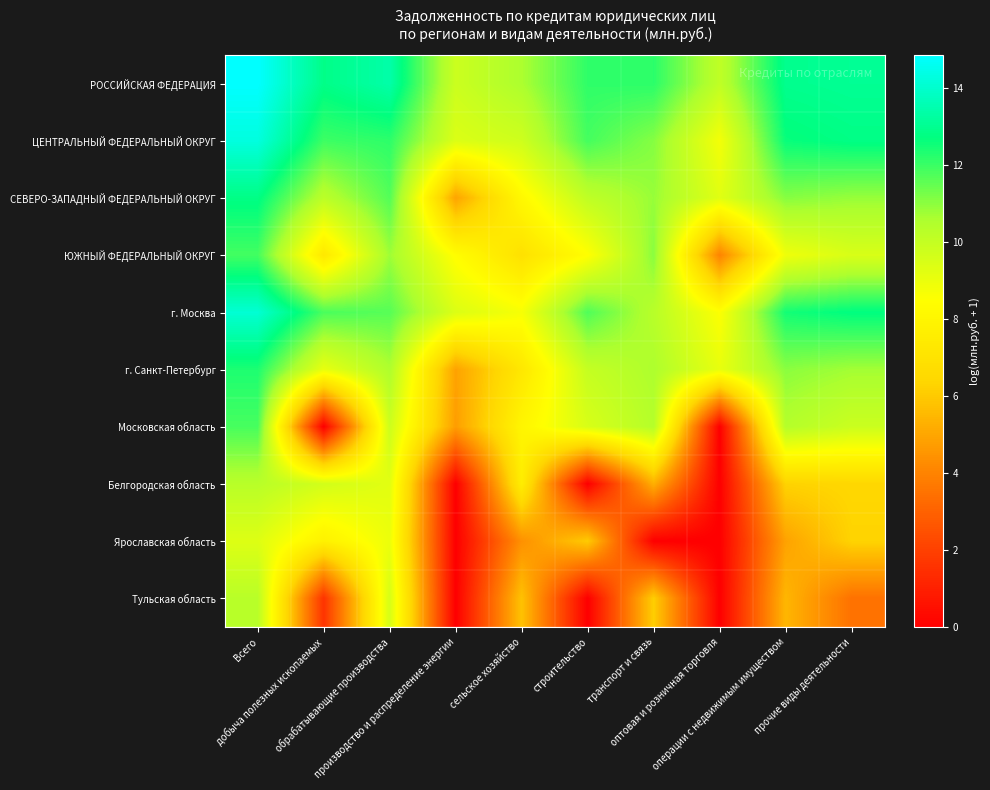

Reading right to left, extract all data points from this chart.

РОССИЙСКАЯ ФЕДЕРАЦИЯ: прочие виды деятельности=13.1	операции с недвижимым имуществом=13.0	оптовая и розничная торговля=10.1	транспорт и связь=12.2	строительство=12.1	сельское хозяйство=10.6	производство и распределение энергии=9.8	обрабатывающие производства=13.4	добыча полезных ископаемых=12.9	Всего=14.9
ЦЕНТРАЛЬНЫЙ ФЕДЕРАЛЬНЫЙ ОКРУГ: прочие виды деятельности=12.8	операции с недвижимым имуществом=12.6	оптовая и розничная торговля=8.8	транспорт и связь=11.1	строительство=11.9	сельское хозяйство=9.8	производство и распределение энергии=9.4	обрабатывающие производства=12.2	добыча полезных ископаемых=12.0	Всего=14.3
СЕВЕРО-ЗАПАДНЫЙ ФЕДЕРАЛЬНЫЙ ОКРУГ: прочие виды деятельности=10.9	операции с недвижимым имуществом=11.1	оптовая и розничная торговля=9.3	транспорт и связь=10.9	строительство=10.1	сельское хозяйство=8.2	производство и распределение энергии=4.9	обрабатывающие производства=11.7	добыча полезных ископаемых=10.2	Всего=12.8
ЮЖНЫЙ ФЕДЕРАЛЬНЫЙ ОКРУГ: прочие виды деятельности=9.5	операции с недвижимым имуществом=8.9	оптовая и розничная торговля=4.0	транспорт и связь=11.0	строительство=8.5	сельское хозяйство=6.9	производство и распределение энергии=8.4	обрабатывающие производства=10.8	добыча полезных ископаемых=7.3	Всего=11.9
г. Москва: прочие виды деятельности=12.7	операции с недвижимым имуществом=12.5	оптовая и розничная торговля=8.5	транспорт и связь=10.3	строительство=11.7	сельское хозяйство=8.7	производство и распределение энергии=9.4	обрабатывающие производства=11.7	добыча полезных ископаемых=11.8	Всего=14.1
г. Санкт-Петербург: прочие виды деятельности=10.7	операции с недвижимым имуществом=11.0	оптовая и розничная торговля=9.1	транспорт и связь=10.6	строительство=10.0	сельское хозяйство=7.3	производство и распределение энергии=4.9	обрабатывающие производства=10.5	добыча полезных ископаемых=9.1	Всего=12.4
Московская область: прочие виды деятельности=9.9	операции с недвижимым имуществом=10.4	оптовая и розничная торговля=0.0	транспорт и связь=10.4	строительство=9.5	сельское хозяйство=8.0	производство и распределение энергии=4.8	обрабатывающие производства=9.8	добыча полезных ископаемых=0.0	Всего=11.9
Белгородская область: прочие виды деятельности=6.4	операции с недвижимым имуществом=6.3	оптовая и розничная торговля=0.0	транспорт и связь=5.3	строительство=0.0	сельское хозяйство=7.6	производство и распределение энергии=0.0	обрабатывающие производства=9.2	добыча полезных ископаемых=9.7	Всего=10.3
Ярославская область: прочие виды деятельности=6.3	операции с недвижимым имуществом=4.9	оптовая и розничная торговля=0.0	транспорт и связь=0.0	строительство=6.0	сельское хозяйство=4.4	производство и распределение энергии=0.0	обрабатывающие производства=9.0	добыча полезных ископаемых=7.8	Всего=9.3
Тульская область: прочие виды деятельности=3.5	операции с недвижимым имуществом=5.5	оптовая и розничная торговля=0.0	транспорт и связь=6.1	строительство=0.0	сельское хозяйство=5.8	производство и распределение энергии=0.0	обрабатывающие производства=9.5	добыча полезных ископаемых=1.6	Всего=10.3